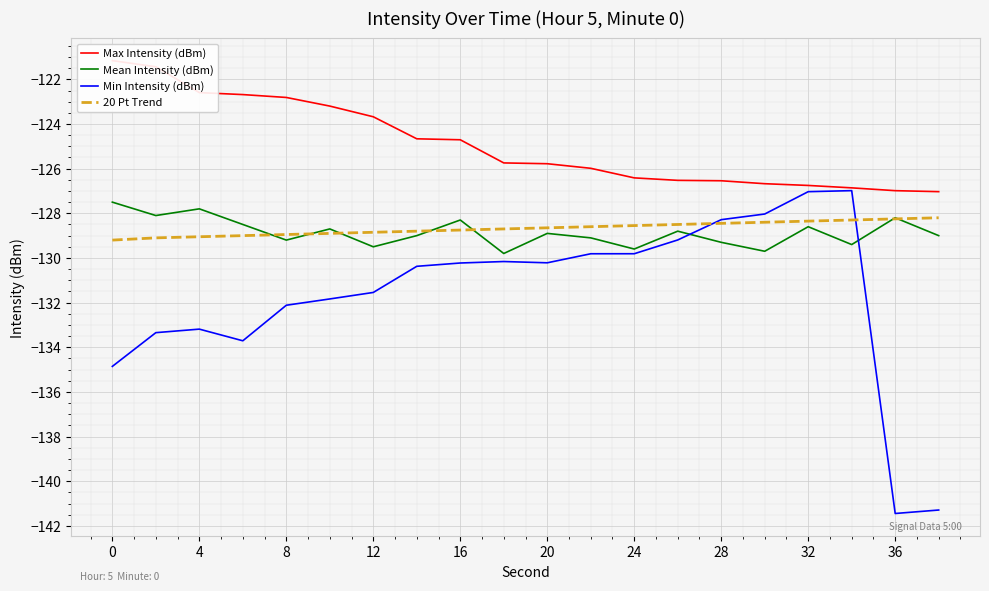

The Mean Intensity (dBm) series shows -127.8 at 4. True or false?

True